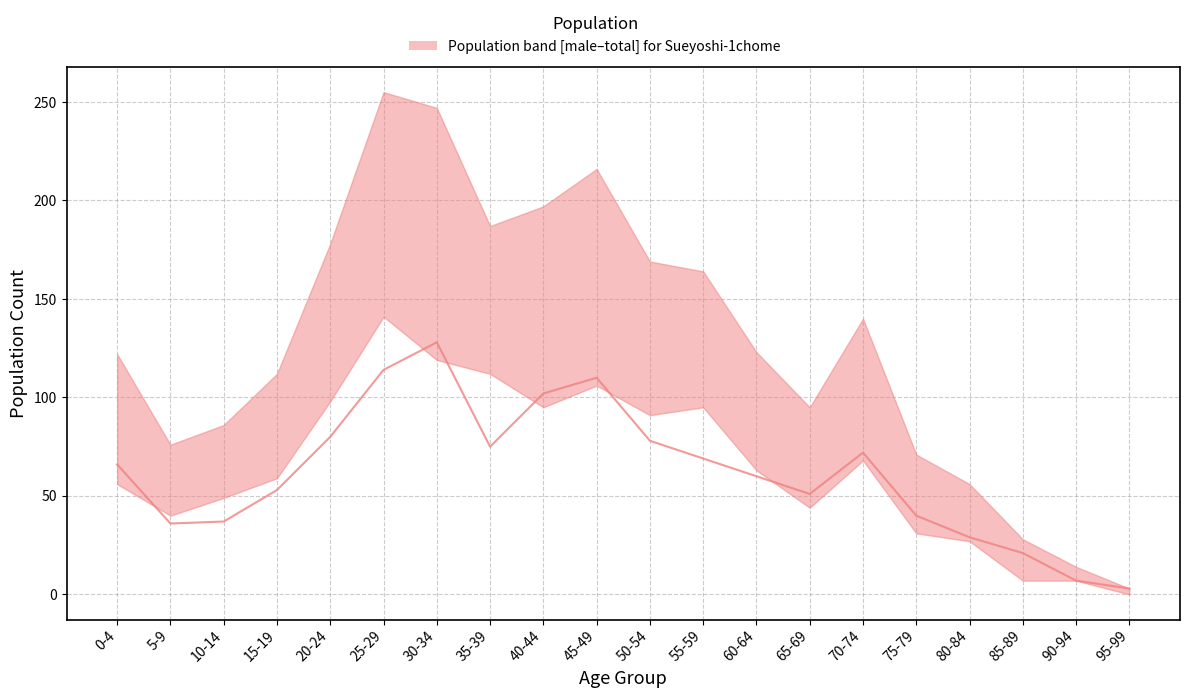

Read the value at 60-64.

60